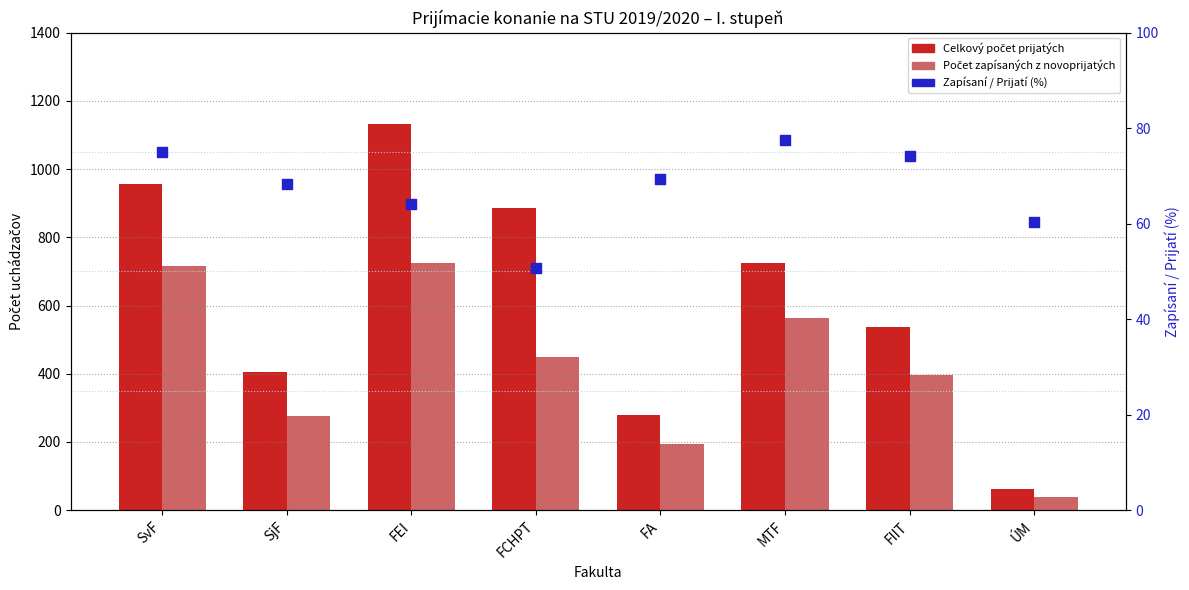

What are all the series names shown in the legend?

Celkový počet prijatých, Počet zapísaných z novoprijatých, Zapísaní / Prijatí (%)